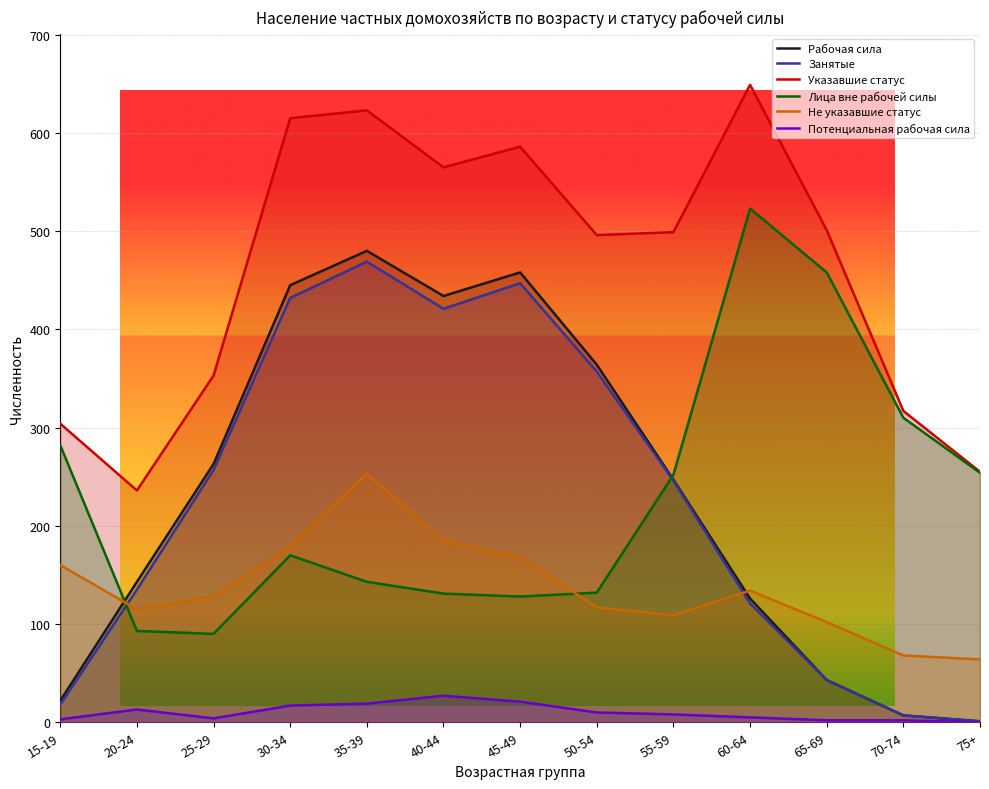

What is the minimum value for Указавшие статус?

236